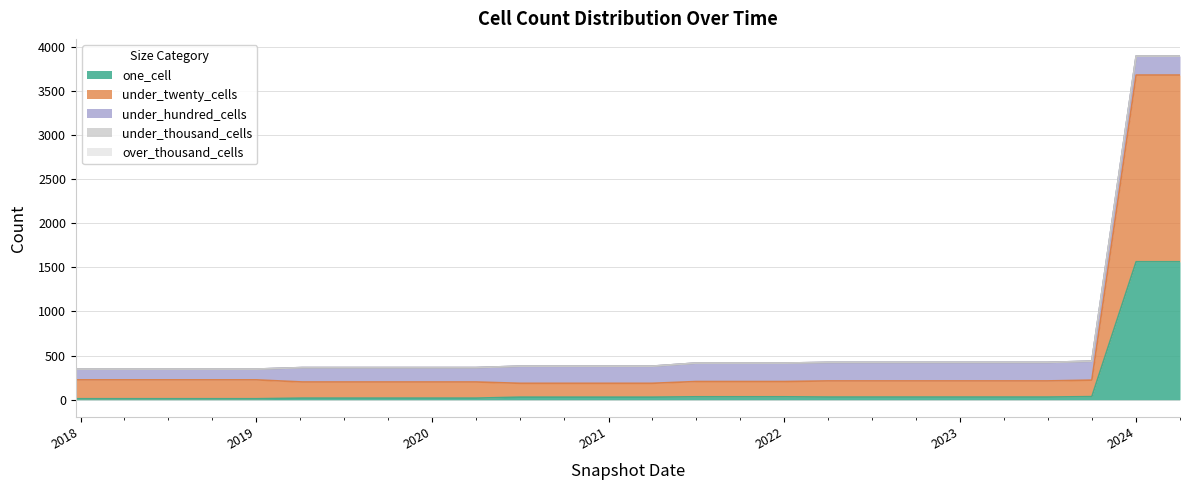

How many data points in under_twenty_cells are above 183?

8